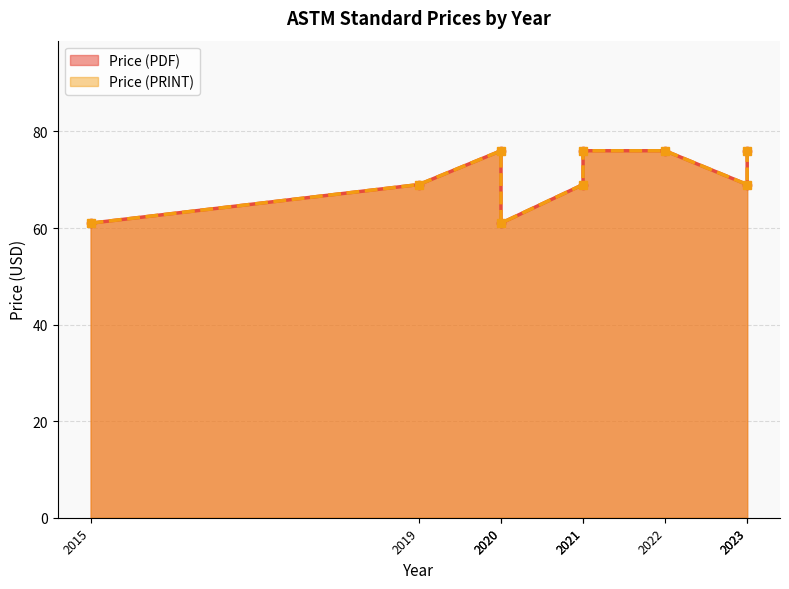

Which series has the largest range (max minus min)?

Price (PDF)